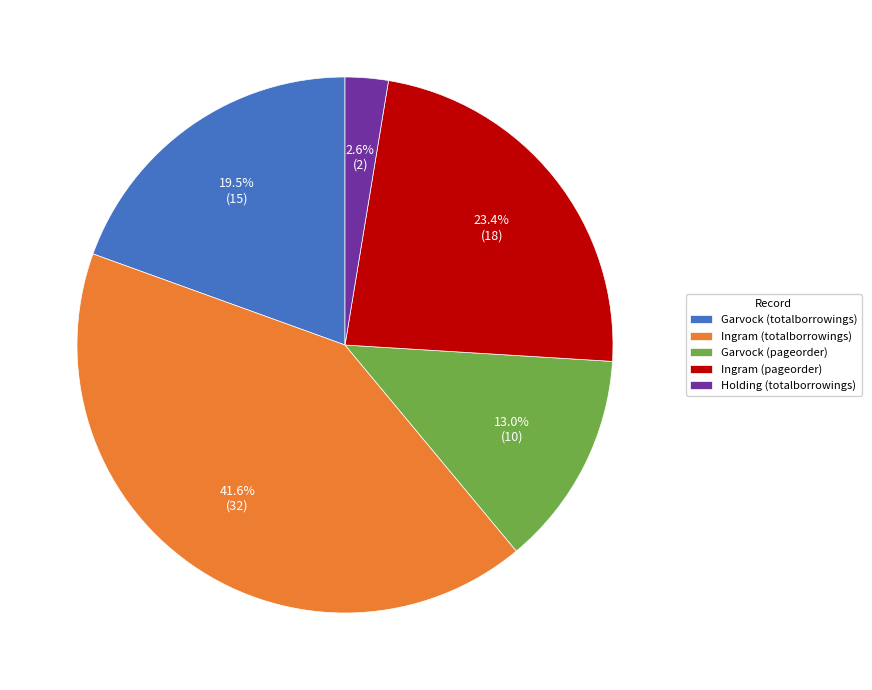

Is the sum of Ingram (totalborrowings) and Garvock (totalborrowings) greater than half?

Yes